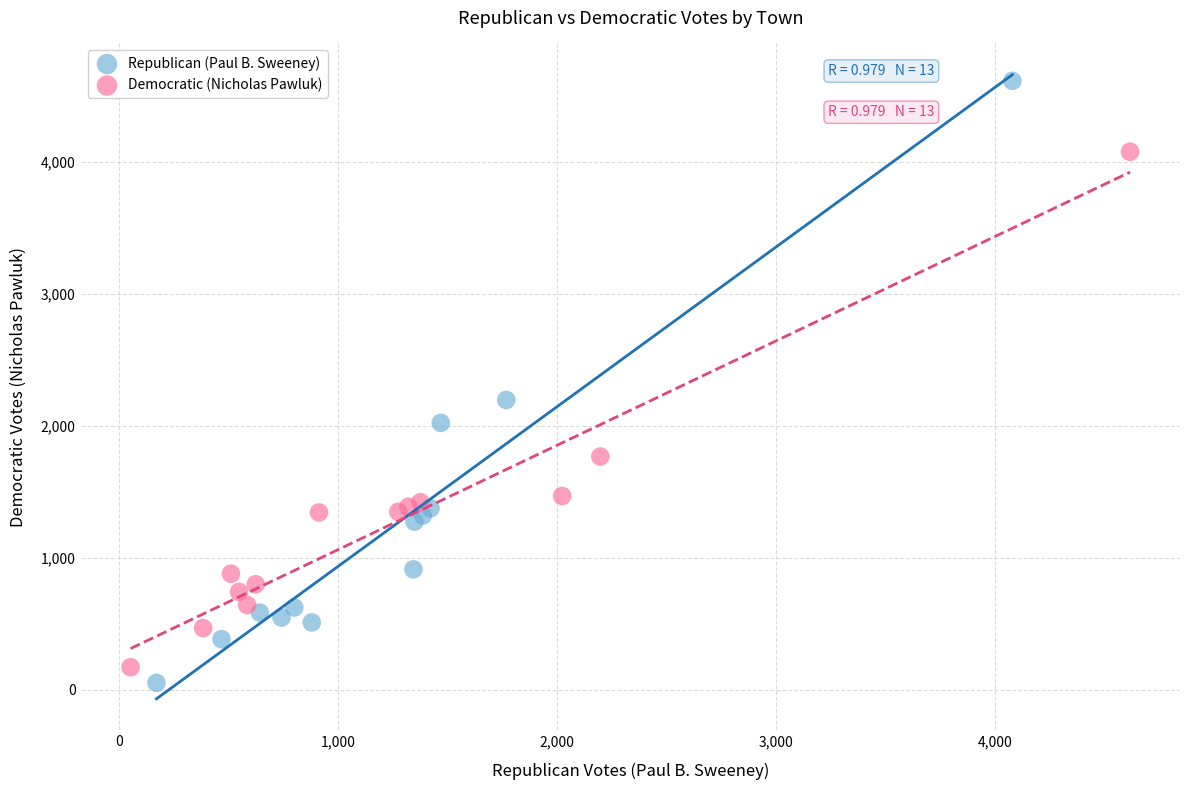

Which series contains the highest Y value?

Republican (Paul B. Sweeney)